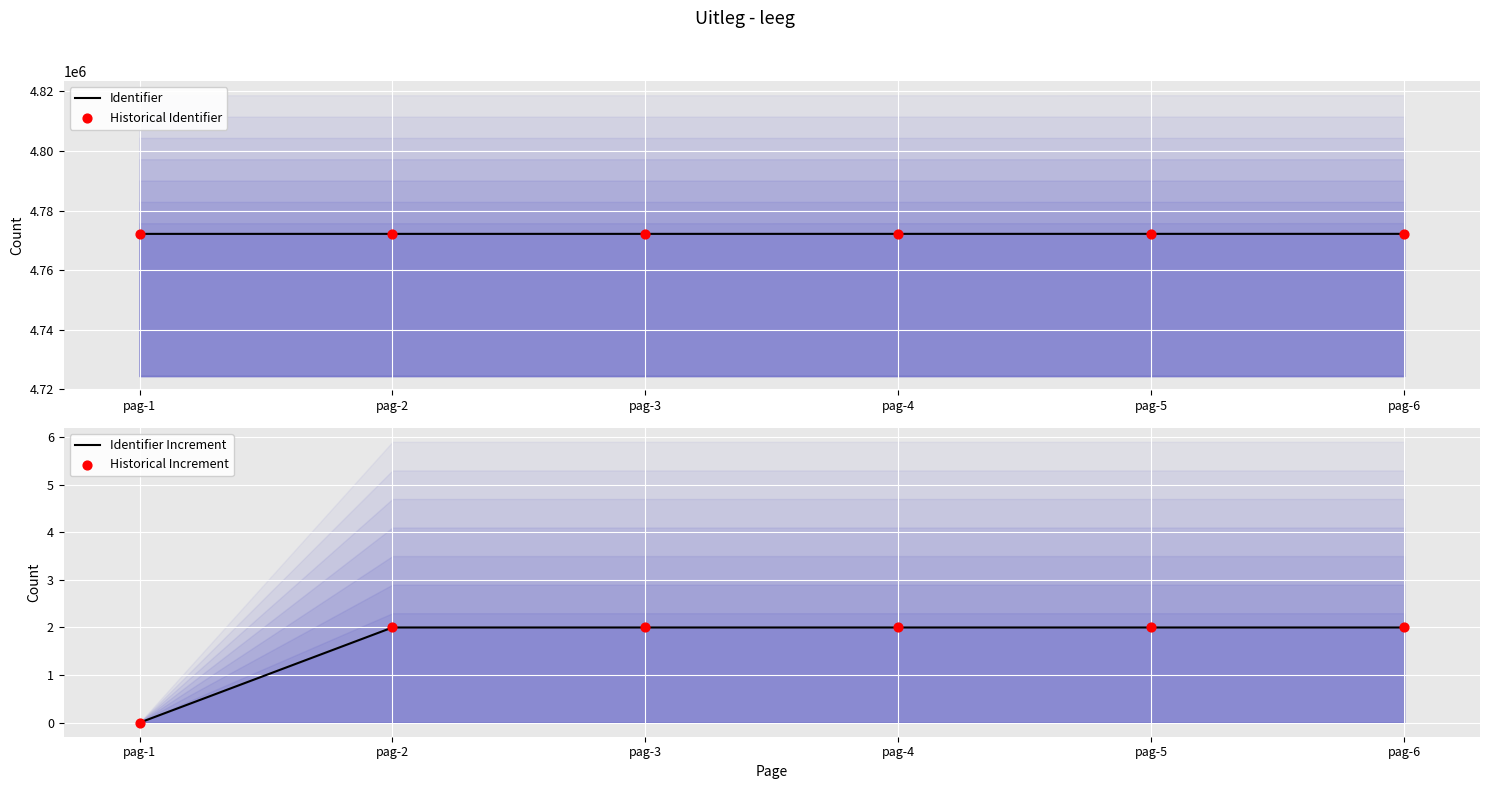

Which series has the largest total across all categories?

Identifier